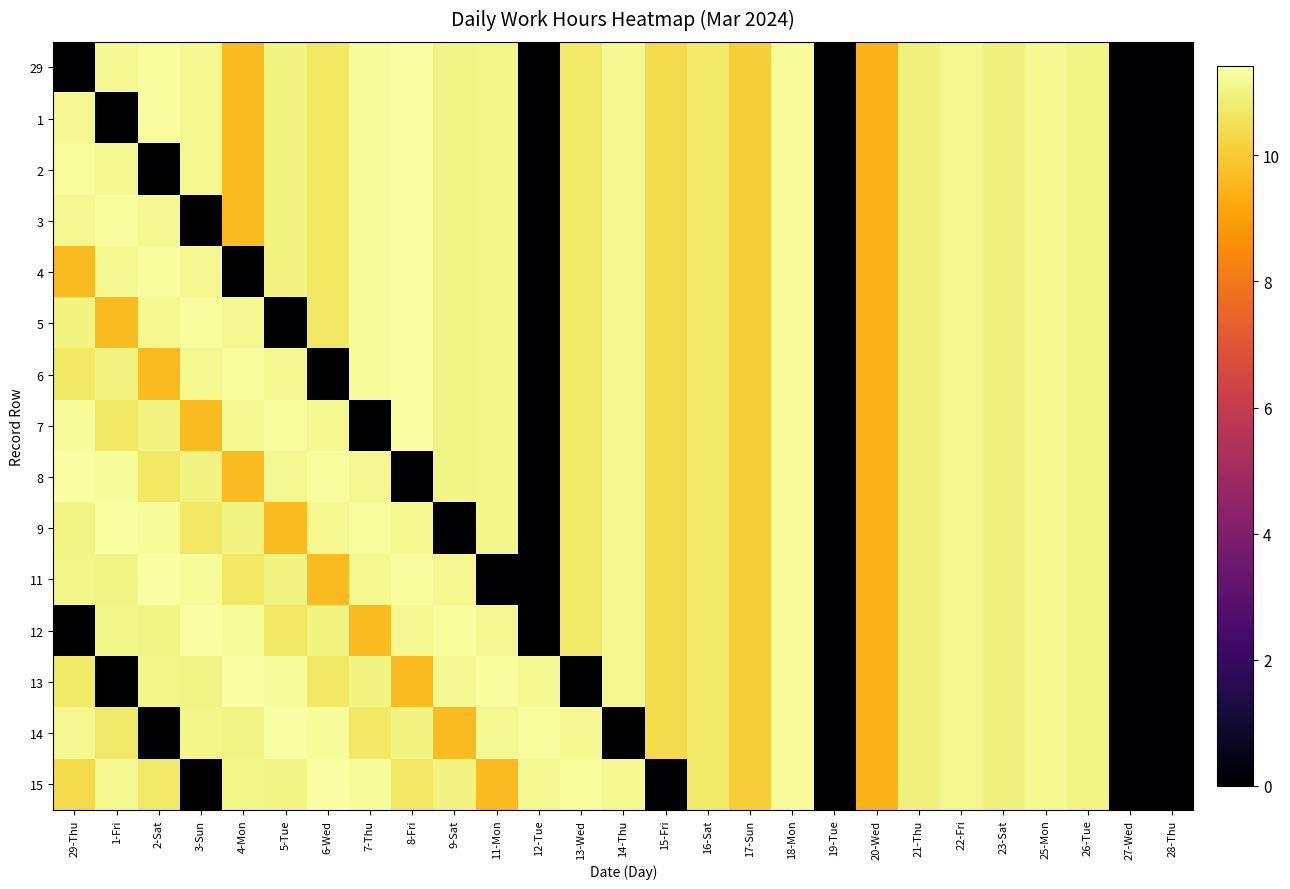

Reading right to left, transcribe all the data shown in this chart.

29: 28-Thu=0.0	27-Wed=0.0	26-Tue=11.1	25-Mon=11.2	23-Sat=11.0	22-Fri=11.2	21-Thu=10.9	20-Wed=9.5	19-Tue=0.0	18-Mon=11.3	17-Sun=10.1	16-Sat=10.7	15-Fri=10.4	14-Thu=11.2	13-Wed=10.7	12-Tue=0.0	11-Mon=11.1	9-Sat=11.0	8-Fri=11.4	7-Thu=11.3	6-Wed=10.7	5-Tue=11.0	4-Mon=9.7	3-Sun=11.2	2-Sat=11.3	1-Fri=11.2	29-Thu=0.0
1: 28-Thu=0.0	27-Wed=0.0	26-Tue=11.1	25-Mon=11.2	23-Sat=11.0	22-Fri=11.2	21-Thu=10.9	20-Wed=9.5	19-Tue=0.0	18-Mon=11.3	17-Sun=10.1	16-Sat=10.7	15-Fri=10.4	14-Thu=11.2	13-Wed=10.7	12-Tue=0.0	11-Mon=11.1	9-Sat=11.0	8-Fri=11.4	7-Thu=11.3	6-Wed=10.7	5-Tue=11.0	4-Mon=9.7	3-Sun=11.2	2-Sat=11.3	1-Fri=0.0	29-Thu=11.2
2: 28-Thu=0.0	27-Wed=0.0	26-Tue=11.1	25-Mon=11.2	23-Sat=11.0	22-Fri=11.2	21-Thu=10.9	20-Wed=9.5	19-Tue=0.0	18-Mon=11.3	17-Sun=10.1	16-Sat=10.7	15-Fri=10.4	14-Thu=11.2	13-Wed=10.7	12-Tue=0.0	11-Mon=11.1	9-Sat=11.0	8-Fri=11.4	7-Thu=11.3	6-Wed=10.7	5-Tue=11.0	4-Mon=9.7	3-Sun=11.2	2-Sat=0.0	1-Fri=11.2	29-Thu=11.3
3: 28-Thu=0.0	27-Wed=0.0	26-Tue=11.1	25-Mon=11.2	23-Sat=11.0	22-Fri=11.2	21-Thu=10.9	20-Wed=9.5	19-Tue=0.0	18-Mon=11.3	17-Sun=10.1	16-Sat=10.7	15-Fri=10.4	14-Thu=11.2	13-Wed=10.7	12-Tue=0.0	11-Mon=11.1	9-Sat=11.0	8-Fri=11.4	7-Thu=11.3	6-Wed=10.7	5-Tue=11.0	4-Mon=9.7	3-Sun=0.0	2-Sat=11.2	1-Fri=11.3	29-Thu=11.2
4: 28-Thu=0.0	27-Wed=0.0	26-Tue=11.1	25-Mon=11.2	23-Sat=11.0	22-Fri=11.2	21-Thu=10.9	20-Wed=9.5	19-Tue=0.0	18-Mon=11.3	17-Sun=10.1	16-Sat=10.7	15-Fri=10.4	14-Thu=11.2	13-Wed=10.7	12-Tue=0.0	11-Mon=11.1	9-Sat=11.0	8-Fri=11.4	7-Thu=11.3	6-Wed=10.7	5-Tue=11.0	4-Mon=0.0	3-Sun=11.2	2-Sat=11.3	1-Fri=11.2	29-Thu=9.7
5: 28-Thu=0.0	27-Wed=0.0	26-Tue=11.1	25-Mon=11.2	23-Sat=11.0	22-Fri=11.2	21-Thu=10.9	20-Wed=9.5	19-Tue=0.0	18-Mon=11.3	17-Sun=10.1	16-Sat=10.7	15-Fri=10.4	14-Thu=11.2	13-Wed=10.7	12-Tue=0.0	11-Mon=11.1	9-Sat=11.0	8-Fri=11.4	7-Thu=11.3	6-Wed=10.7	5-Tue=0.0	4-Mon=11.2	3-Sun=11.3	2-Sat=11.2	1-Fri=9.7	29-Thu=11.0
6: 28-Thu=0.0	27-Wed=0.0	26-Tue=11.1	25-Mon=11.2	23-Sat=11.0	22-Fri=11.2	21-Thu=10.9	20-Wed=9.5	19-Tue=0.0	18-Mon=11.3	17-Sun=10.1	16-Sat=10.7	15-Fri=10.4	14-Thu=11.2	13-Wed=10.7	12-Tue=0.0	11-Mon=11.1	9-Sat=11.0	8-Fri=11.4	7-Thu=11.3	6-Wed=0.0	5-Tue=11.2	4-Mon=11.3	3-Sun=11.2	2-Sat=9.7	1-Fri=11.0	29-Thu=10.7
7: 28-Thu=0.0	27-Wed=0.0	26-Tue=11.1	25-Mon=11.2	23-Sat=11.0	22-Fri=11.2	21-Thu=10.9	20-Wed=9.5	19-Tue=0.0	18-Mon=11.3	17-Sun=10.1	16-Sat=10.7	15-Fri=10.4	14-Thu=11.2	13-Wed=10.7	12-Tue=0.0	11-Mon=11.1	9-Sat=11.0	8-Fri=11.4	7-Thu=0.0	6-Wed=11.2	5-Tue=11.3	4-Mon=11.2	3-Sun=9.7	2-Sat=11.0	1-Fri=10.7	29-Thu=11.3
8: 28-Thu=0.0	27-Wed=0.0	26-Tue=11.1	25-Mon=11.2	23-Sat=11.0	22-Fri=11.2	21-Thu=10.9	20-Wed=9.5	19-Tue=0.0	18-Mon=11.3	17-Sun=10.1	16-Sat=10.7	15-Fri=10.4	14-Thu=11.2	13-Wed=10.7	12-Tue=0.0	11-Mon=11.1	9-Sat=11.0	8-Fri=0.0	7-Thu=11.2	6-Wed=11.3	5-Tue=11.2	4-Mon=9.7	3-Sun=11.0	2-Sat=10.7	1-Fri=11.3	29-Thu=11.4
9: 28-Thu=0.0	27-Wed=0.0	26-Tue=11.1	25-Mon=11.2	23-Sat=11.0	22-Fri=11.2	21-Thu=10.9	20-Wed=9.5	19-Tue=0.0	18-Mon=11.3	17-Sun=10.1	16-Sat=10.7	15-Fri=10.4	14-Thu=11.2	13-Wed=10.7	12-Tue=0.0	11-Mon=11.1	9-Sat=0.0	8-Fri=11.2	7-Thu=11.3	6-Wed=11.2	5-Tue=9.7	4-Mon=11.0	3-Sun=10.7	2-Sat=11.3	1-Fri=11.4	29-Thu=11.0
11: 28-Thu=0.0	27-Wed=0.0	26-Tue=11.1	25-Mon=11.2	23-Sat=11.0	22-Fri=11.2	21-Thu=10.9	20-Wed=9.5	19-Tue=0.0	18-Mon=11.3	17-Sun=10.1	16-Sat=10.7	15-Fri=10.4	14-Thu=11.2	13-Wed=10.7	12-Tue=0.0	11-Mon=0.0	9-Sat=11.2	8-Fri=11.3	7-Thu=11.2	6-Wed=9.7	5-Tue=11.0	4-Mon=10.7	3-Sun=11.3	2-Sat=11.4	1-Fri=11.0	29-Thu=11.1
12: 28-Thu=0.0	27-Wed=0.0	26-Tue=11.1	25-Mon=11.2	23-Sat=11.0	22-Fri=11.2	21-Thu=10.9	20-Wed=9.5	19-Tue=0.0	18-Mon=11.3	17-Sun=10.1	16-Sat=10.7	15-Fri=10.4	14-Thu=11.2	13-Wed=10.7	12-Tue=0.0	11-Mon=11.2	9-Sat=11.3	8-Fri=11.2	7-Thu=9.7	6-Wed=11.0	5-Tue=10.7	4-Mon=11.3	3-Sun=11.4	2-Sat=11.0	1-Fri=11.1	29-Thu=0.0
13: 28-Thu=0.0	27-Wed=0.0	26-Tue=11.1	25-Mon=11.2	23-Sat=11.0	22-Fri=11.2	21-Thu=10.9	20-Wed=9.5	19-Tue=0.0	18-Mon=11.3	17-Sun=10.1	16-Sat=10.7	15-Fri=10.4	14-Thu=11.2	13-Wed=0.0	12-Tue=11.2	11-Mon=11.3	9-Sat=11.2	8-Fri=9.7	7-Thu=11.0	6-Wed=10.7	5-Tue=11.3	4-Mon=11.4	3-Sun=11.0	2-Sat=11.1	1-Fri=0.0	29-Thu=10.7
14: 28-Thu=0.0	27-Wed=0.0	26-Tue=11.1	25-Mon=11.2	23-Sat=11.0	22-Fri=11.2	21-Thu=10.9	20-Wed=9.5	19-Tue=0.0	18-Mon=11.3	17-Sun=10.1	16-Sat=10.7	15-Fri=10.4	14-Thu=0.0	13-Wed=11.2	12-Tue=11.3	11-Mon=11.2	9-Sat=9.7	8-Fri=11.0	7-Thu=10.7	6-Wed=11.3	5-Tue=11.4	4-Mon=11.0	3-Sun=11.1	2-Sat=0.0	1-Fri=10.7	29-Thu=11.2
15: 28-Thu=0.0	27-Wed=0.0	26-Tue=11.1	25-Mon=11.2	23-Sat=11.0	22-Fri=11.2	21-Thu=10.9	20-Wed=9.5	19-Tue=0.0	18-Mon=11.3	17-Sun=10.1	16-Sat=10.7	15-Fri=0.0	14-Thu=11.2	13-Wed=11.3	12-Tue=11.2	11-Mon=9.7	9-Sat=11.0	8-Fri=10.7	7-Thu=11.3	6-Wed=11.4	5-Tue=11.0	4-Mon=11.1	3-Sun=0.0	2-Sat=10.7	1-Fri=11.2	29-Thu=10.4